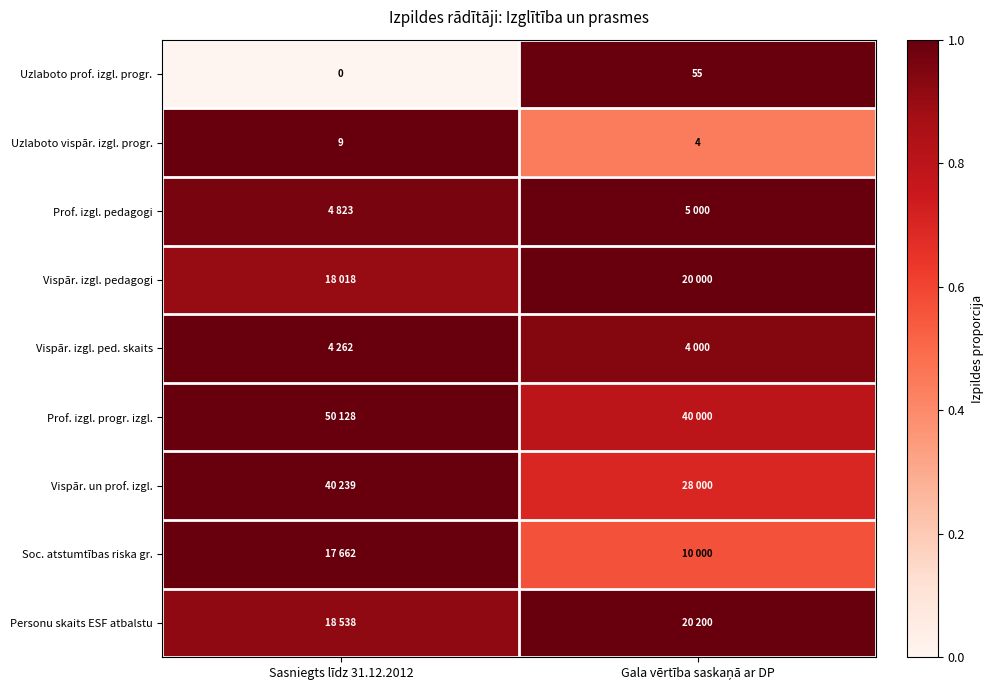

At which label is Soc. atstumtības riska gr. closest to 0?

Gala vērtība saskaņā ar DP